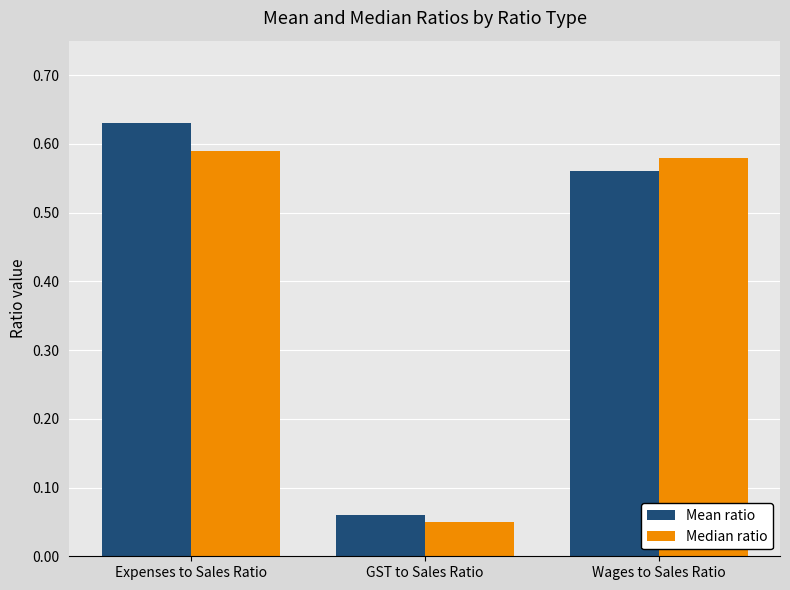

What is the average value of the Median ratio series?

0.4